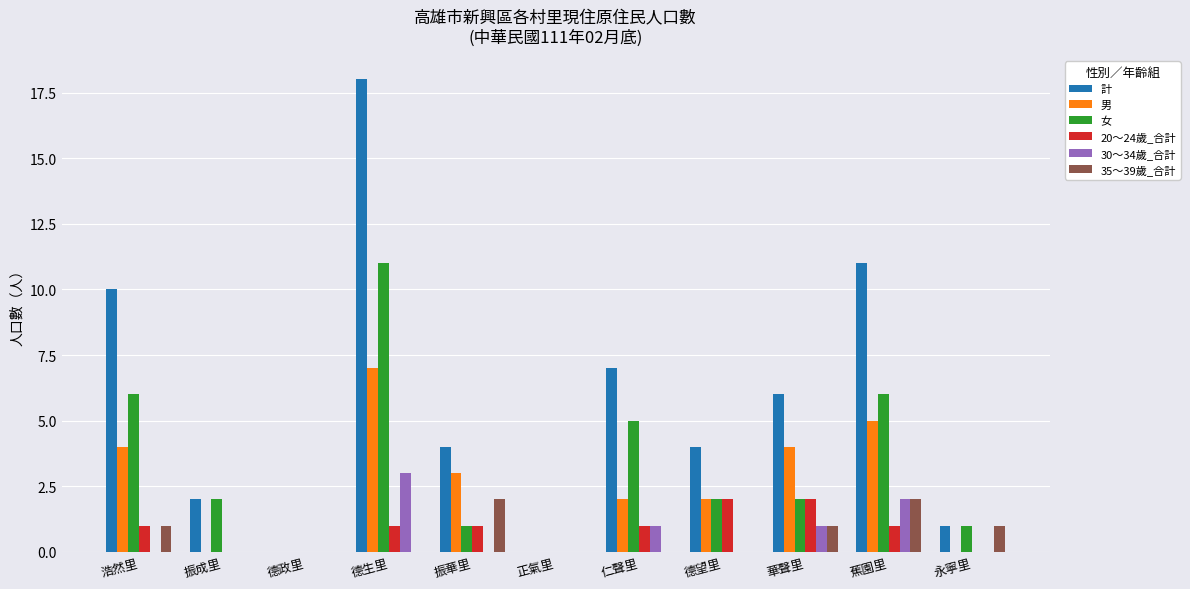

At which label does 女 first exceed 2?

浩然里